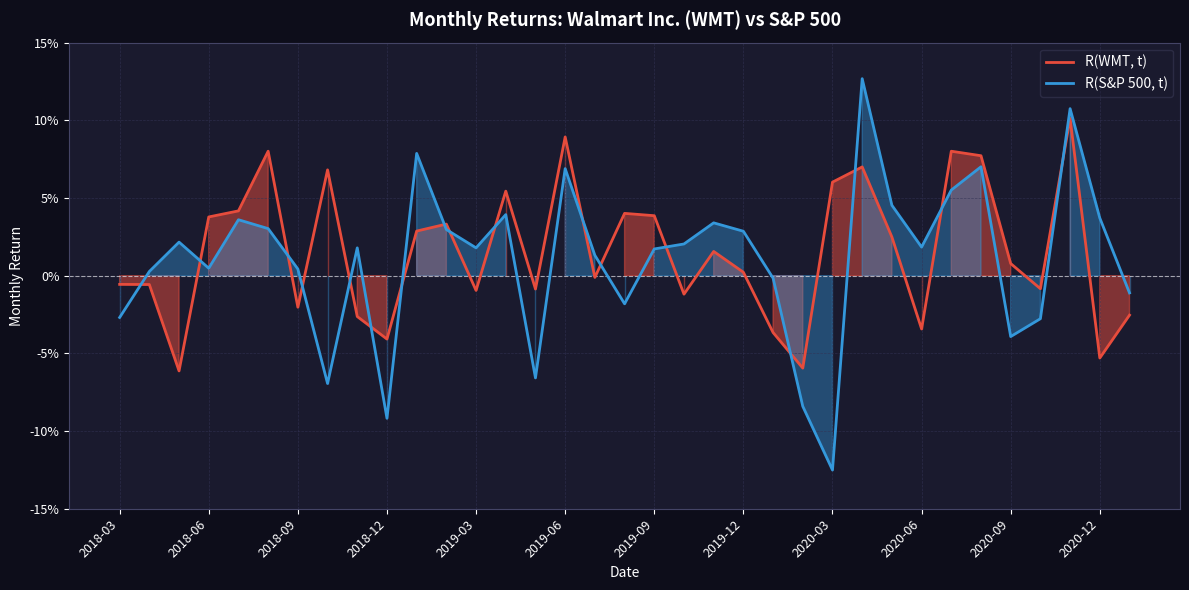

List the series in order of their peak value, lowest first.

R(WMT, t), R(S&P 500, t)